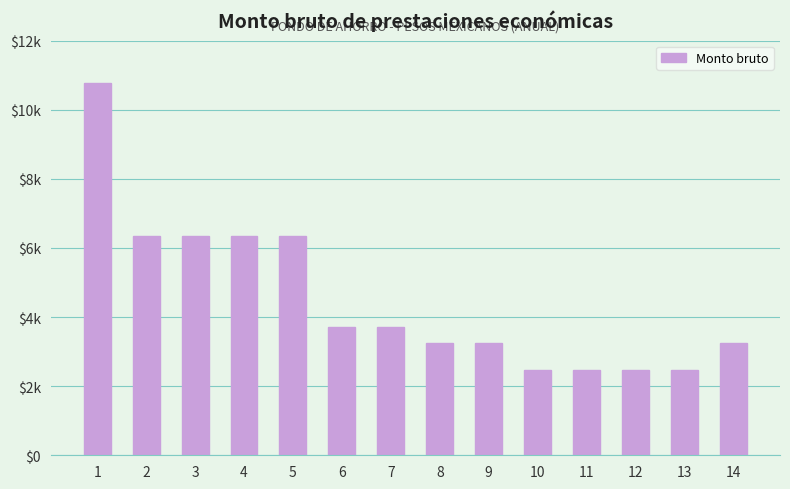

Reading left to right, transcribe all the data shown in this chart.

10763.9	6351.6	6351.6	6351.6	6351.6	3707.5	3707.5	3235.3	3235.3	2477.5	2477.5	2477.5	2477.5	3235.3